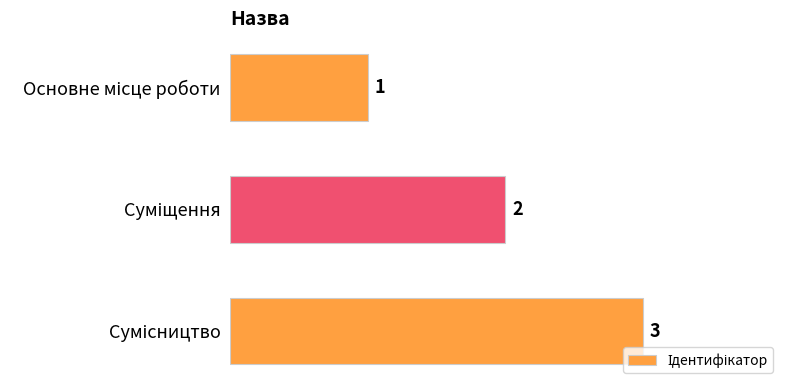

What is the average value?

2